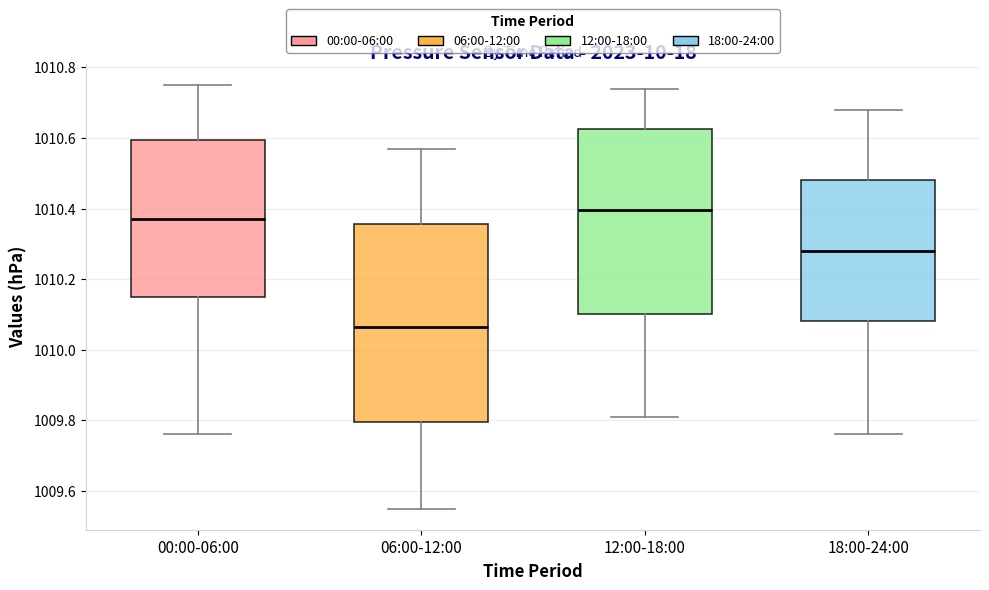

Reading left to right, transcribe this box plot: for each box, give where its median line is, the range the box spans, and where its two whiskers end, as read against the y-axis. The values are not printed on the chart, so give them approximately, as read against the axis.

00:00-06:00: median 1010.38, box 1010.16 to 1010.60, whiskers 1009.76 to 1010.76
06:00-12:00: median 1010.06, box 1009.80 to 1010.36, whiskers 1009.56 to 1010.58
12:00-18:00: median 1010.40, box 1010.10 to 1010.62, whiskers 1009.82 to 1010.74
18:00-24:00: median 1010.28, box 1010.08 to 1010.48, whiskers 1009.76 to 1010.68